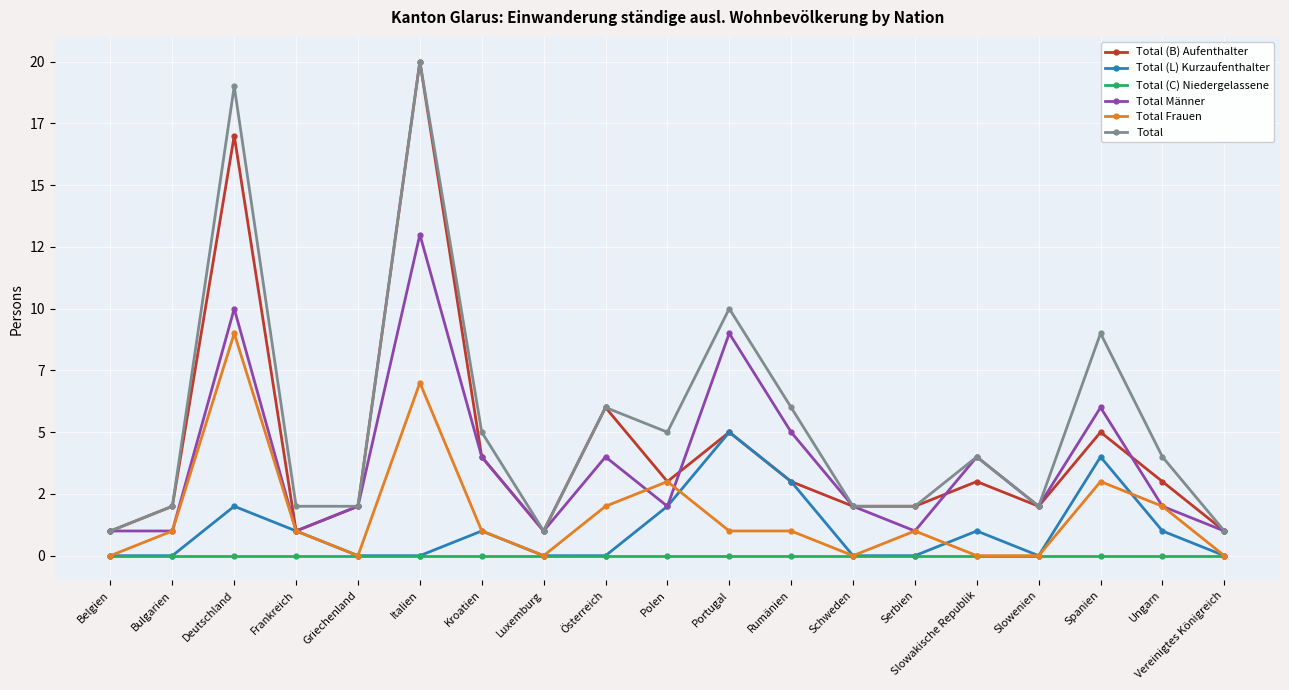

Does the chart have visible grid lines?

Yes